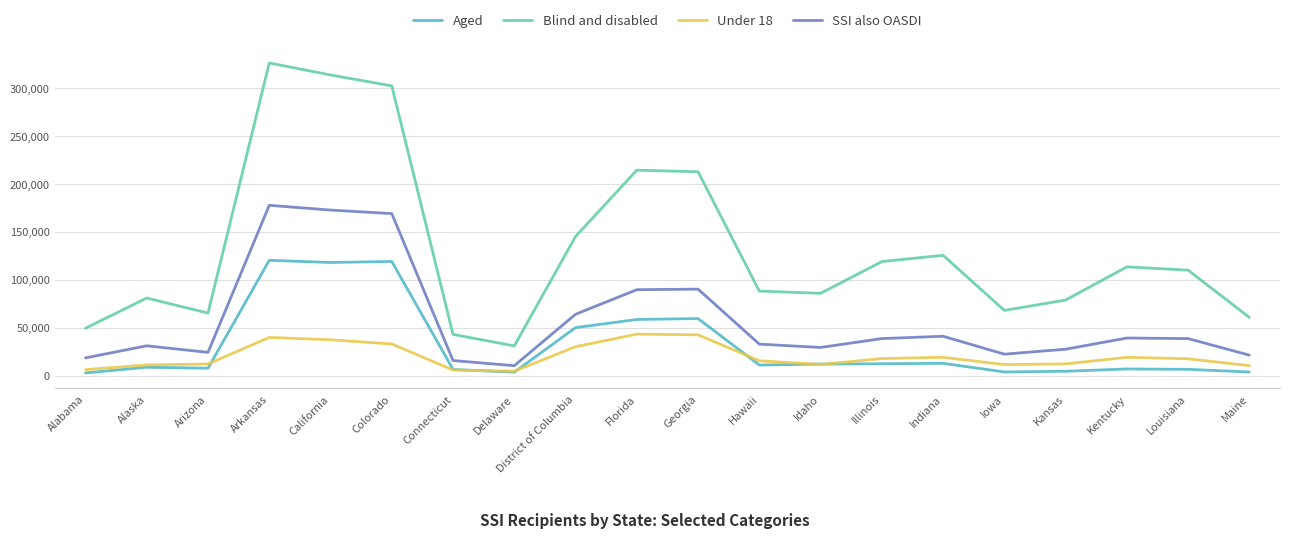

Which label corresponds to the largest value in the chart?

Arkansas